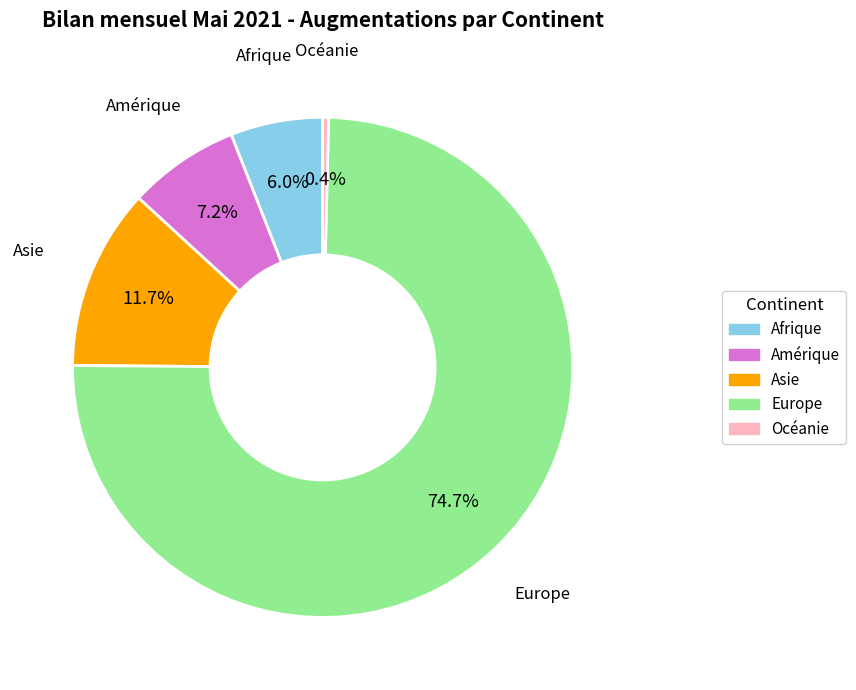

To the nearest percent, what is the difference between the Afrique and Europe slice percentages?

69%